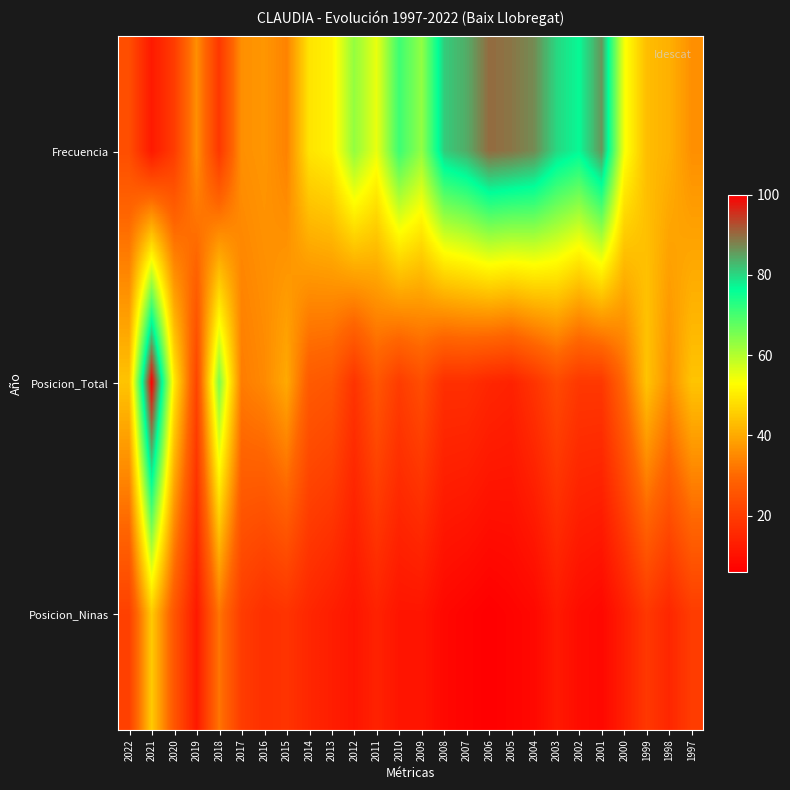

What is the total value across all series at 2007?

108